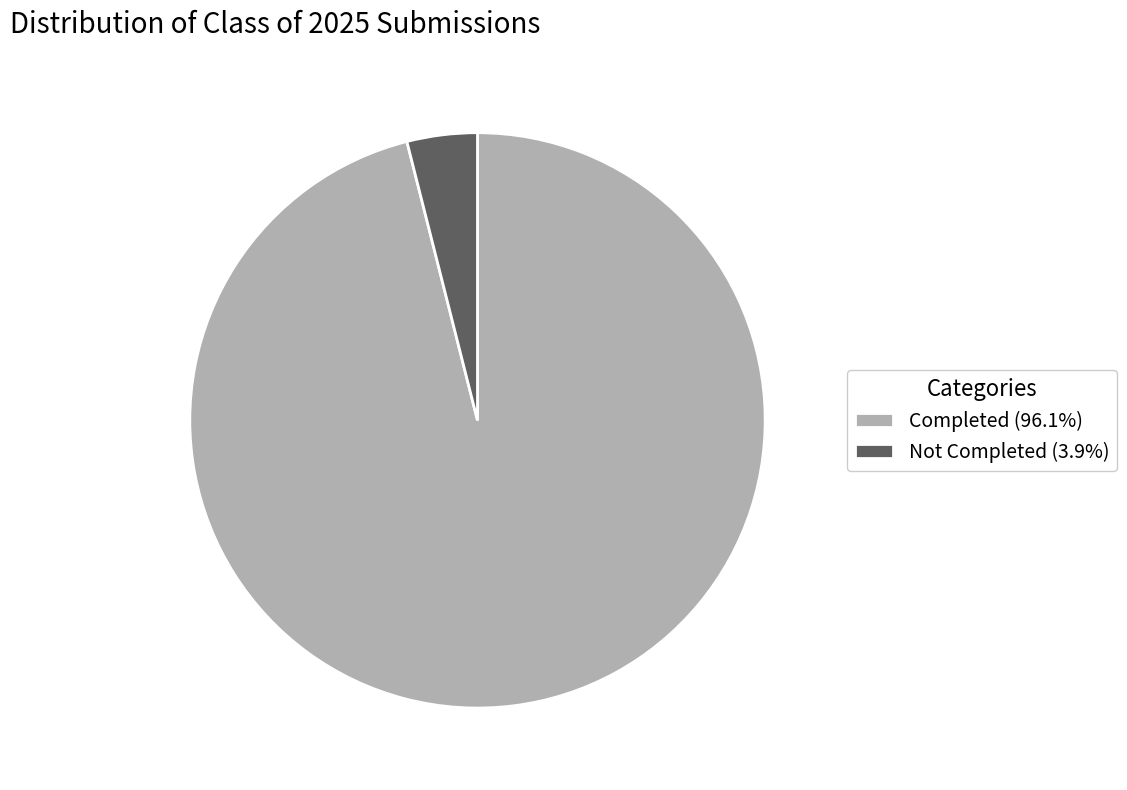

Is there a majority slice in this chart?

Yes